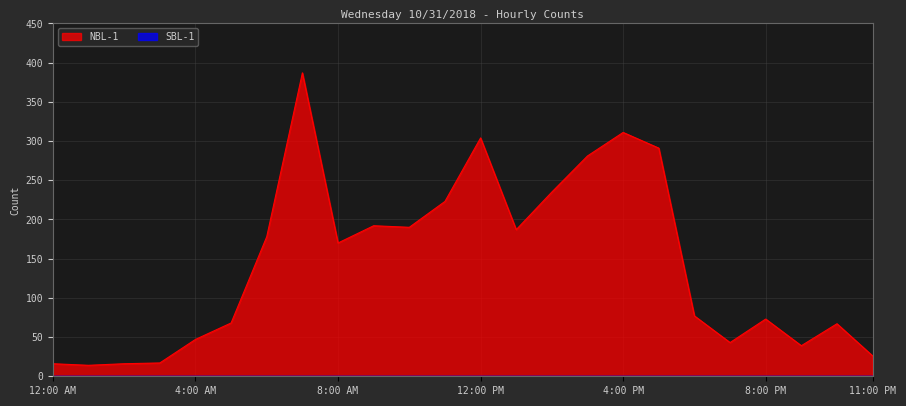

List the labels in order of value, smallest first.

1:00 AM, 12:00 AM, 2:00 AM, 3:00 AM, 11:00 PM, 9:00 PM, 7:00 PM, 4:00 AM, 10:00 PM, 5:00 AM, 8:00 PM, 6:00 PM, 8:00 AM, 6:00 AM, 1:00 PM, 10:00 AM, 9:00 AM, 11:00 AM, 2:00 PM, 3:00 PM, 5:00 PM, 12:00 PM, 4:00 PM, 7:00 AM